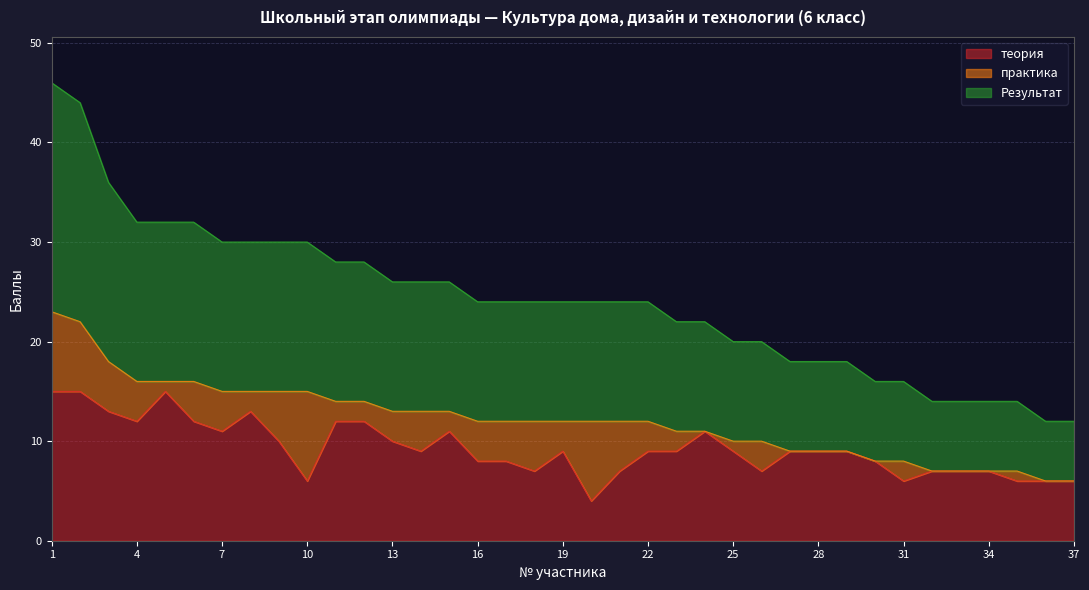

True or false: Результат and теория intersect in this chart.

False